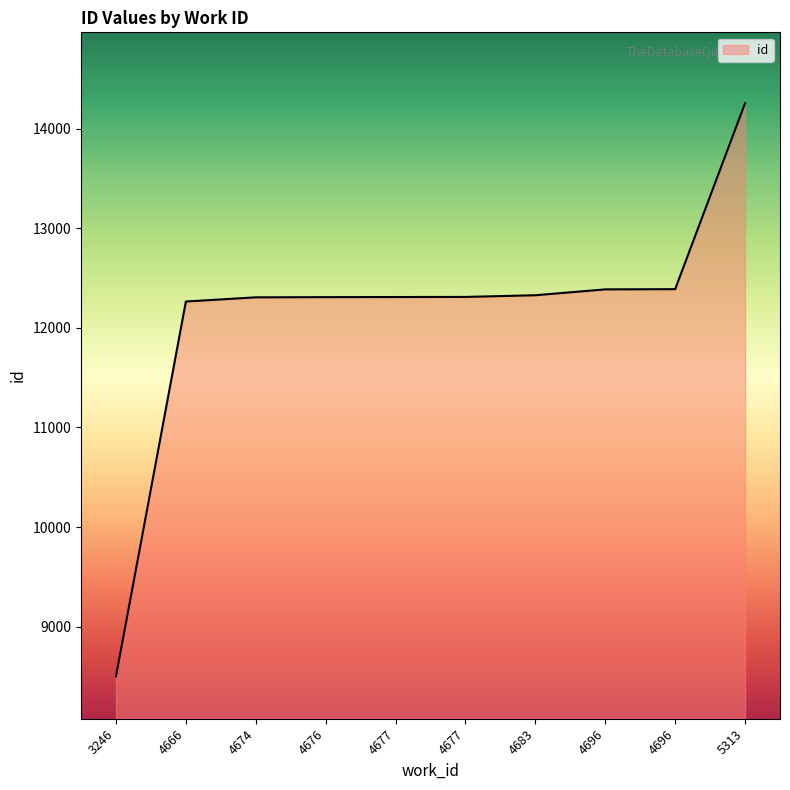

Does the chart have visible grid lines?

No